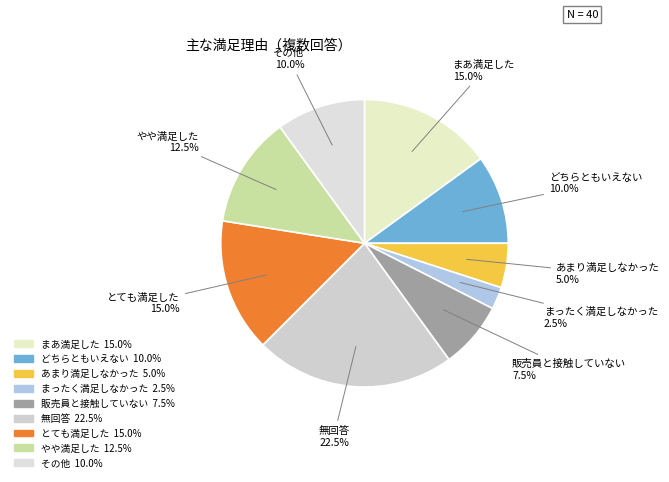

Is the sum of まあ満足した and あまり満足しなかった greater than half?

No